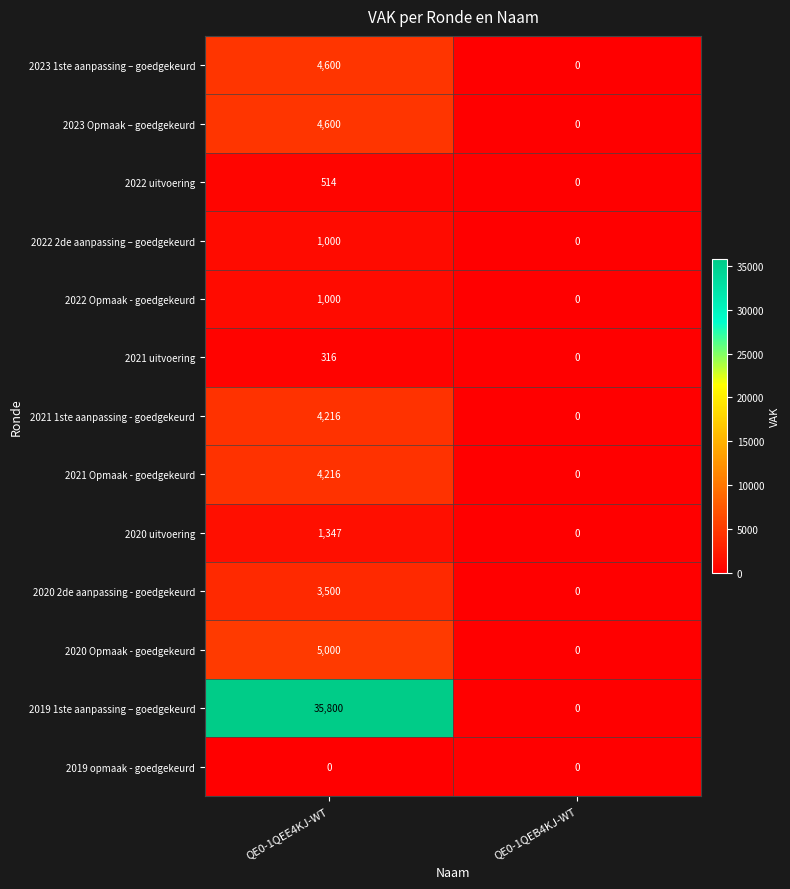

What is the sum of all 2020 uitvoering values?

1347